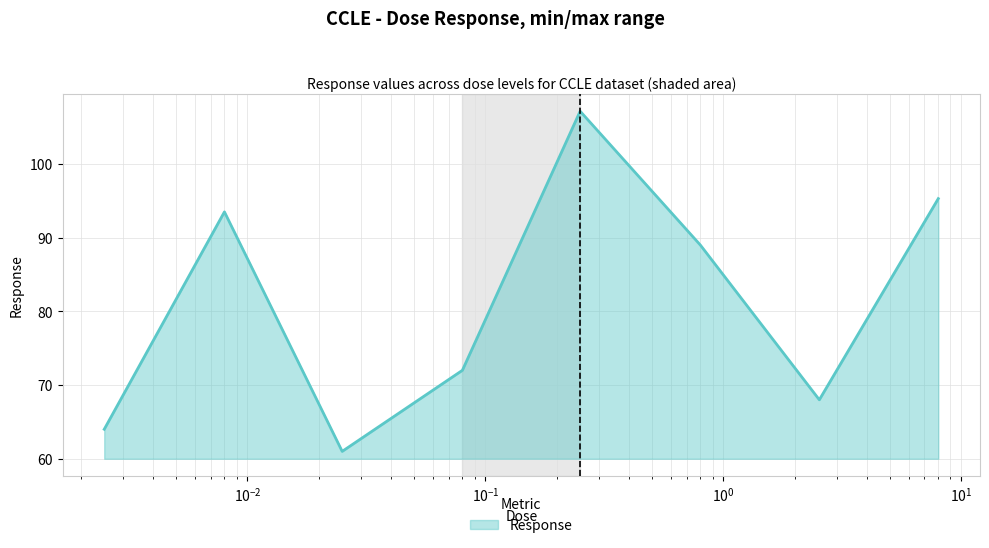

What is the greatest value displayed?

107.2